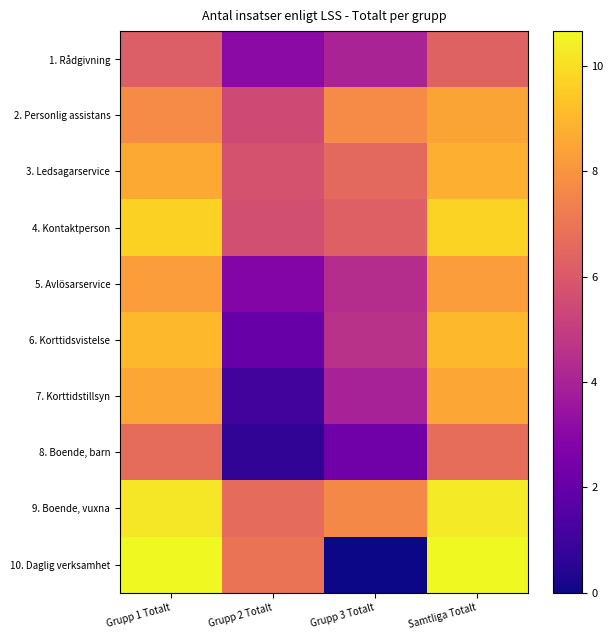

What is the total value across all series at Grupp 2 Totalt?

40.2